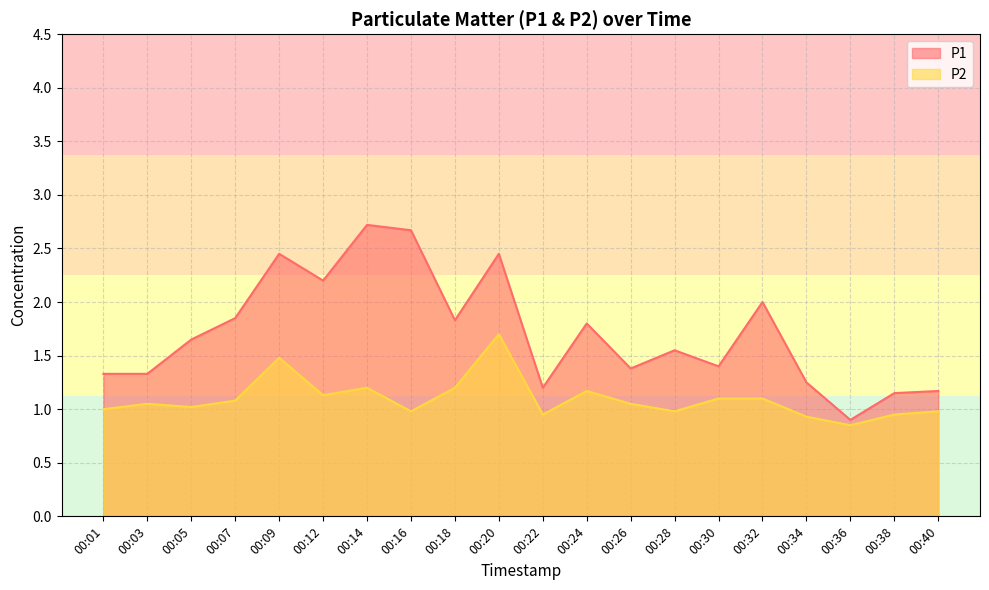

Reading left to right, list all the values displayed in this chart.

P1: 1.3	1.3	1.6	1.9	2.5	2.2	2.7	2.7	1.8	2.5	1.2	1.8	1.4	1.6	1.4	2.0	1.2	0.9	1.1	1.2
P2: 1.0	1.1	1.0	1.1	1.5	1.1	1.2	1.0	1.2	1.7	0.9	1.2	1.1	1.0	1.1	1.1	0.9	0.8	0.9	1.0